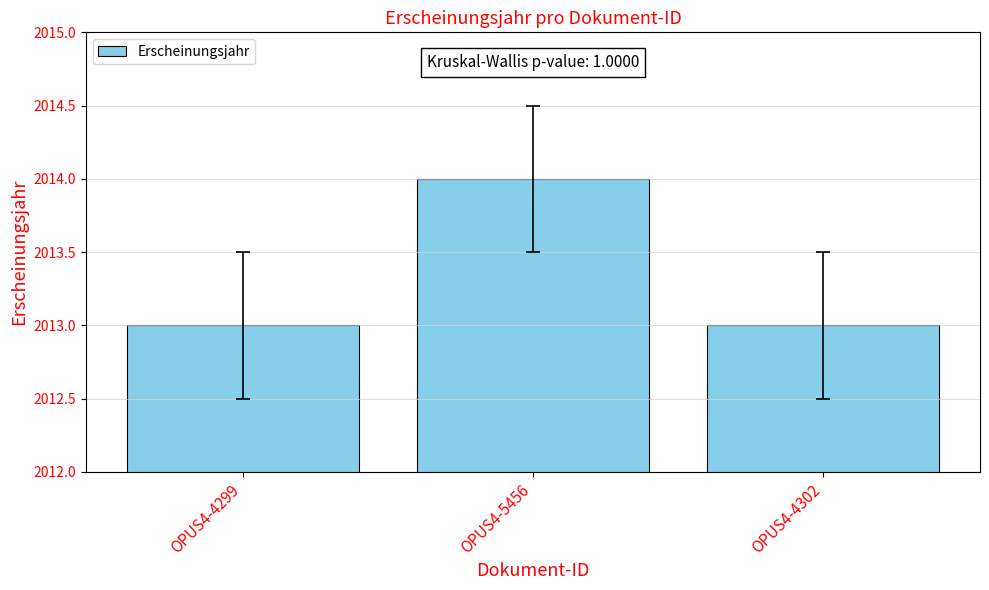

Reading left to right, extract all data points from this chart.

2013	2014	2013